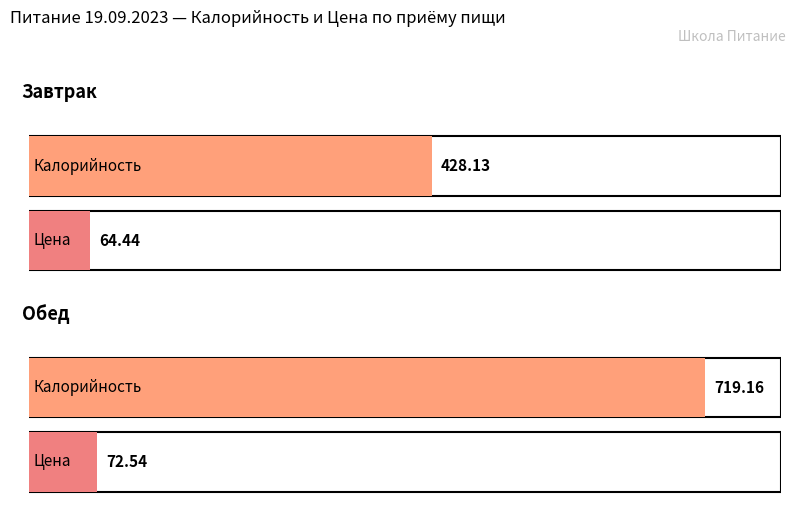

Reading right to left, what are all the values shown in this chart?

Калорийность: 719.2	428.1
Цена: 72.5	64.4